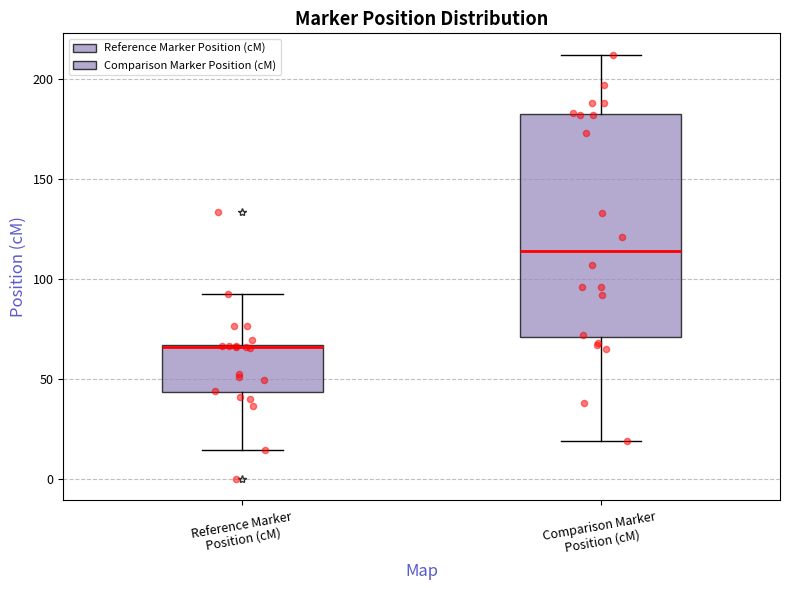

Which box has the highest median line?

Comparison Marker Position (cM)